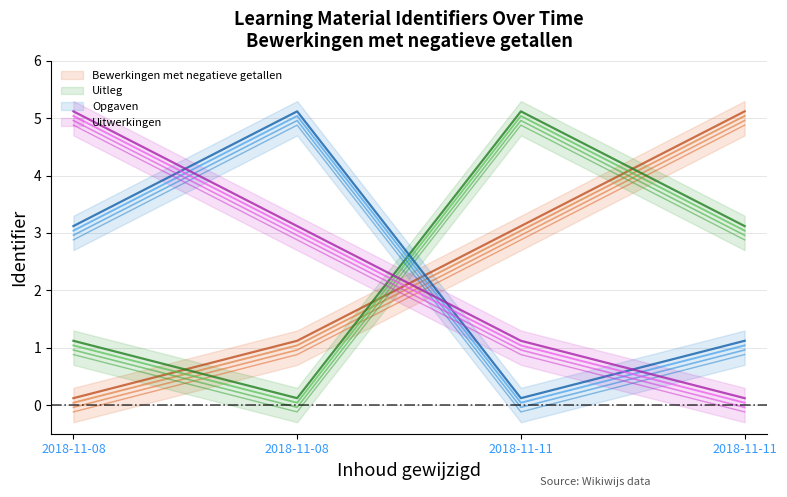

Is the value of Bewerkingen met negatieve getallen at 2018-11-11 greater than the value of Uitleg at 2018-11-08?

Yes